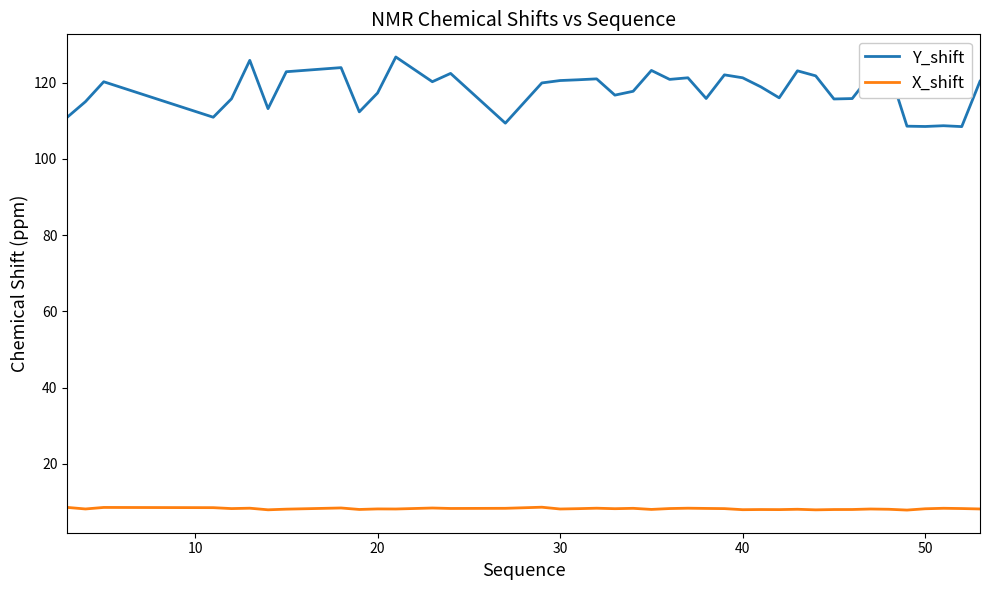

What is the lowest value of the Y_shift series?

108.5